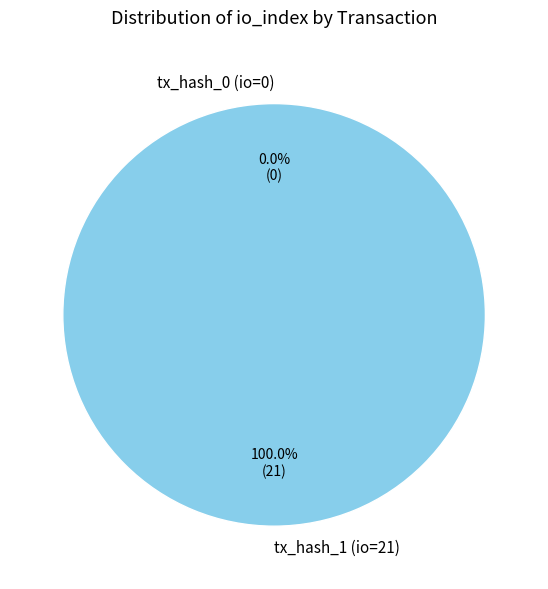

To the nearest percent, what percentage of the pie is tx_hash_1 (io=21)?

100%